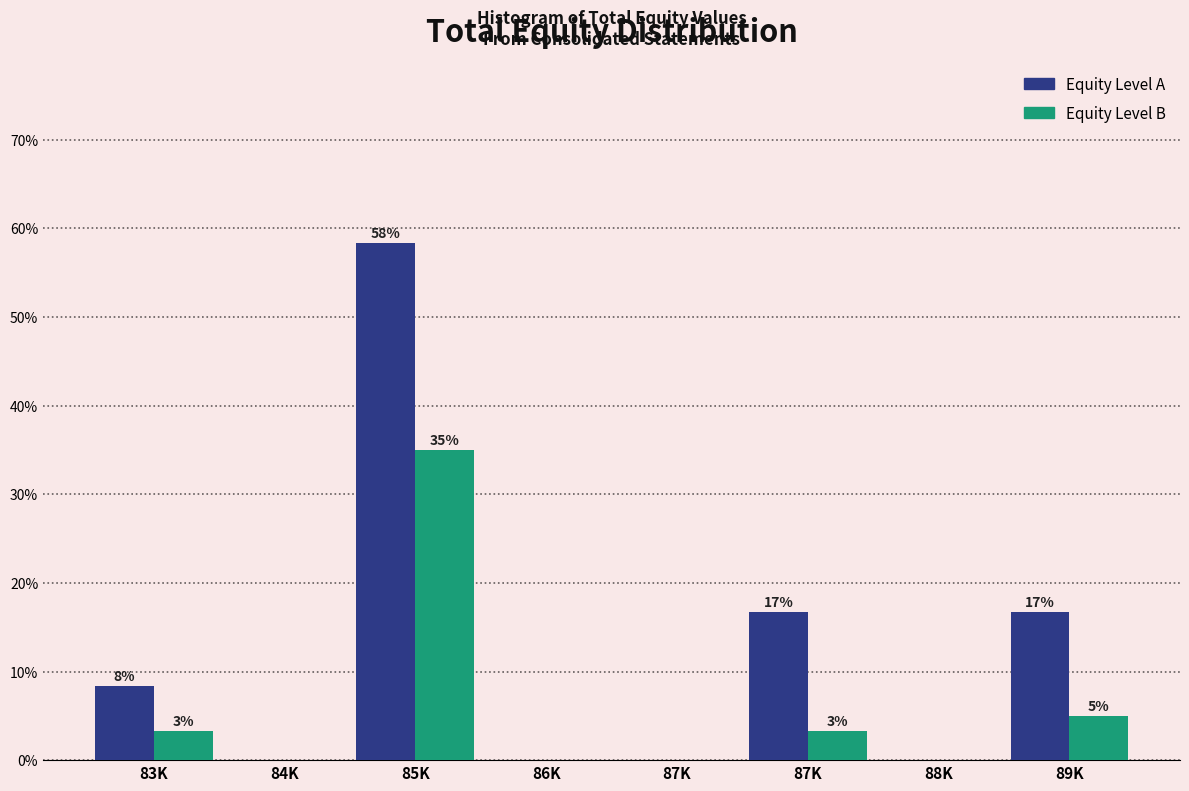

What are all the series names shown in the legend?

Equity Level A, Equity Level B